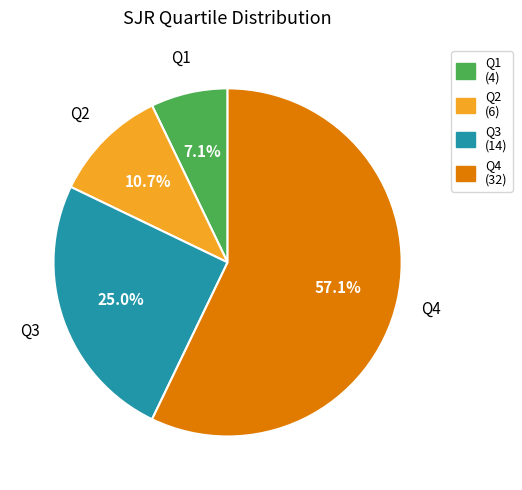

Is there any slice that represents more than half of the pie?

Yes